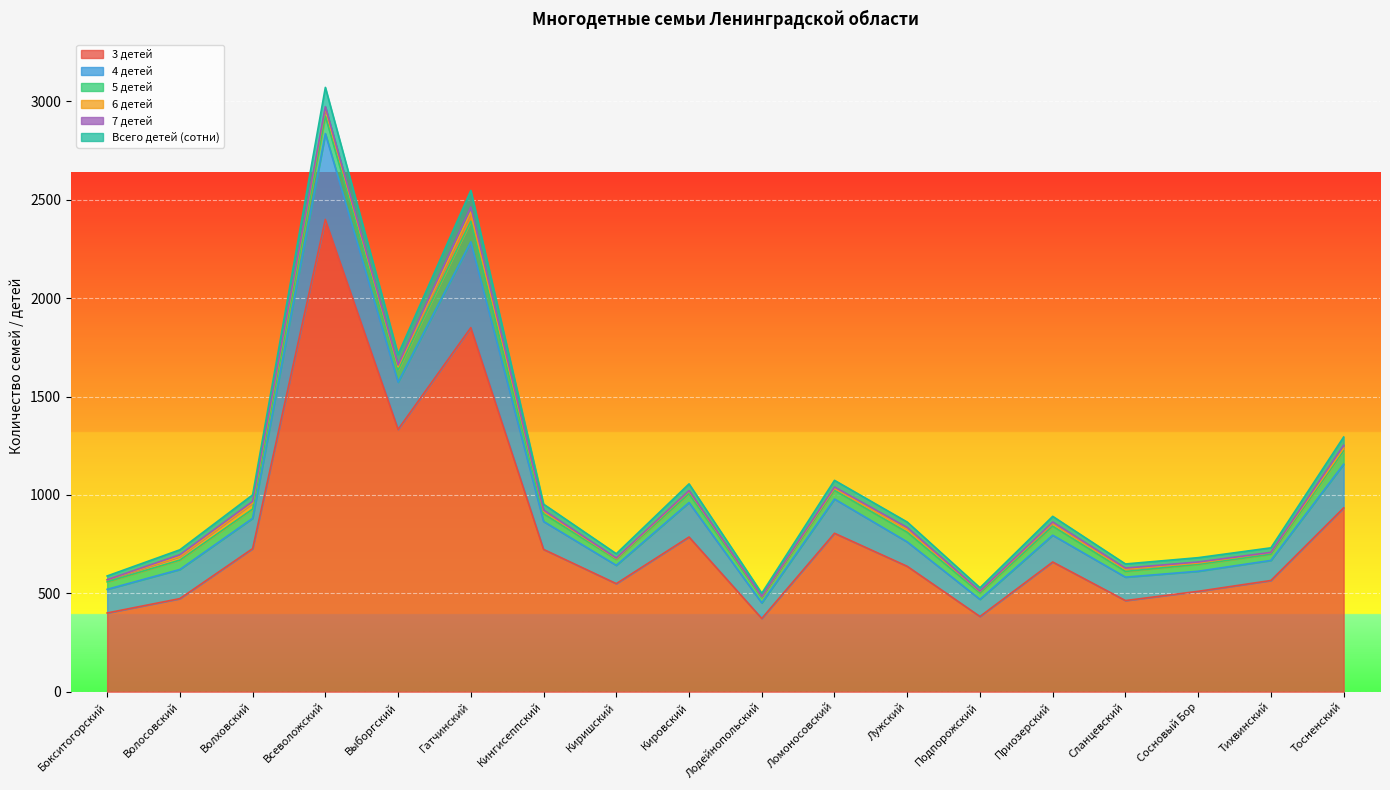

Which has a higher value, Ломоносовский or Кингисеппский?

Ломоносовский